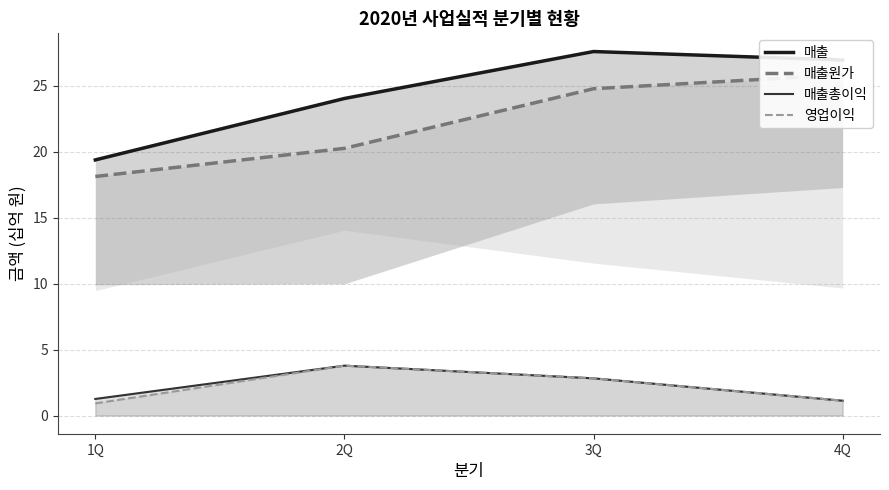

Is it true that 영업이익 equals 0.6 at 4Q?

False